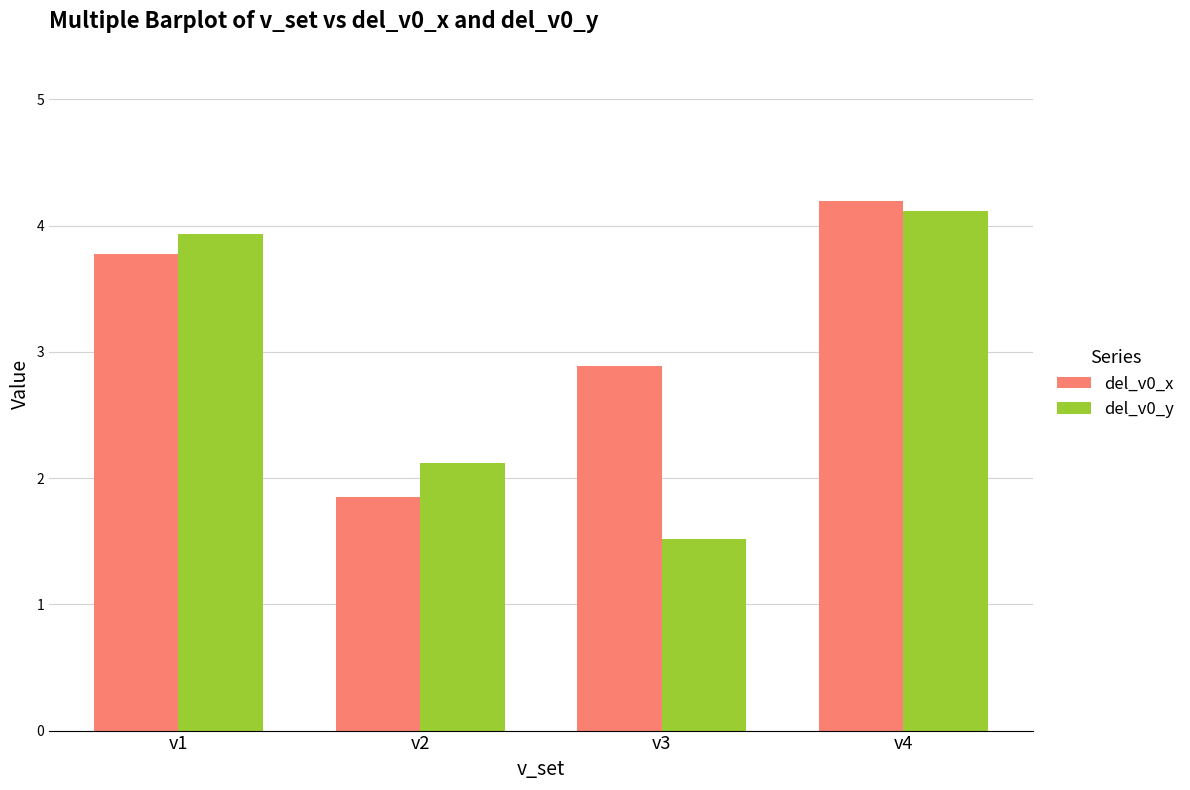

Are the bars horizontal?

No